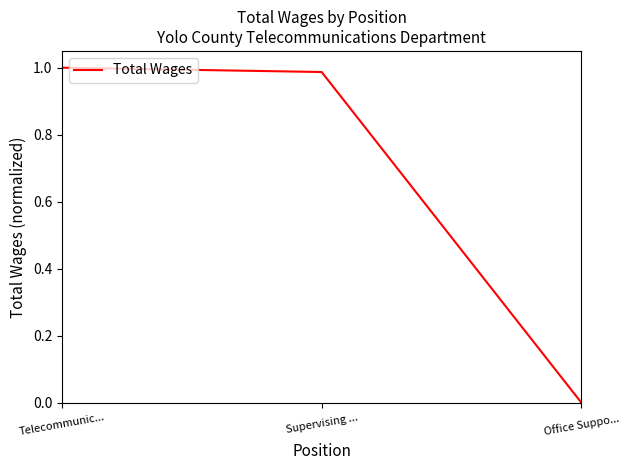

What position from the left is Telecommunic...?

1